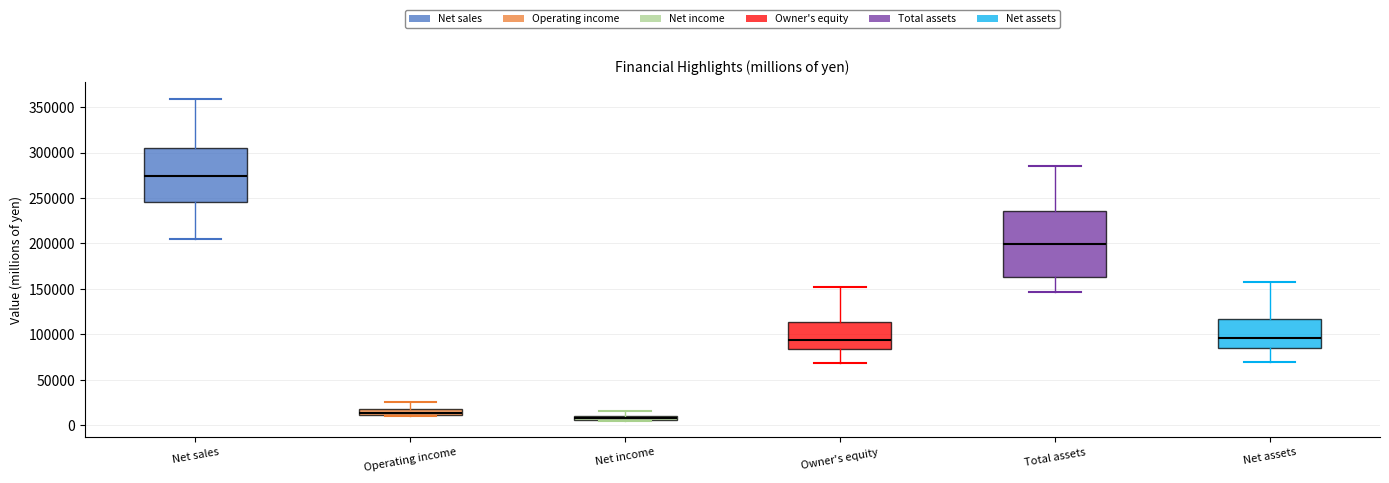

Which box has the lowest median line?

Net income